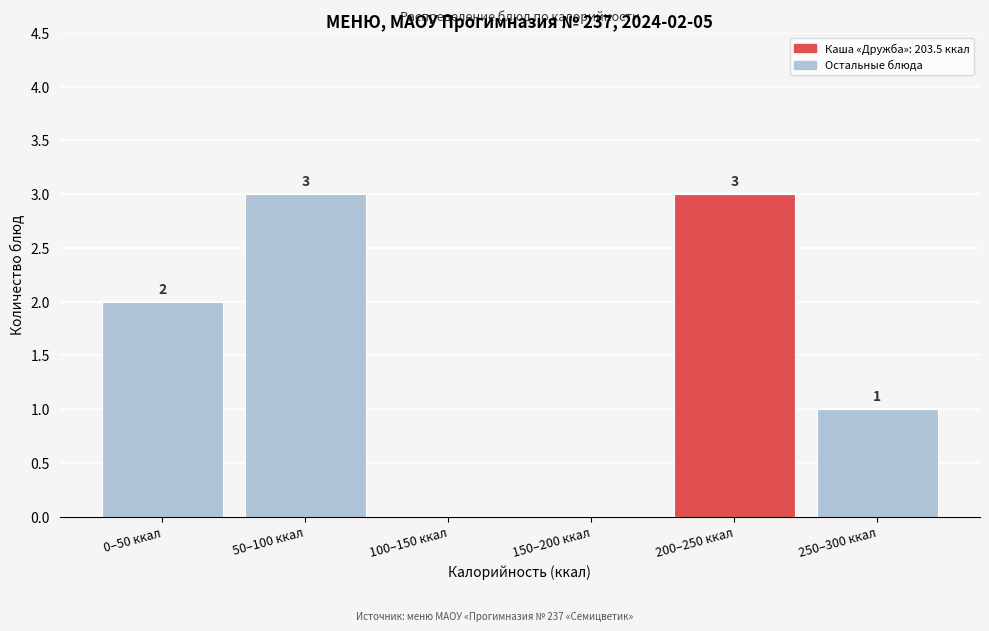

Reading left to right, transcribe all the data shown in this chart.

0–50 ккал=2	50–100 ккал=3	100–150 ккал=0	150–200 ккал=0	200–250 ккал=3	250–300 ккал=1